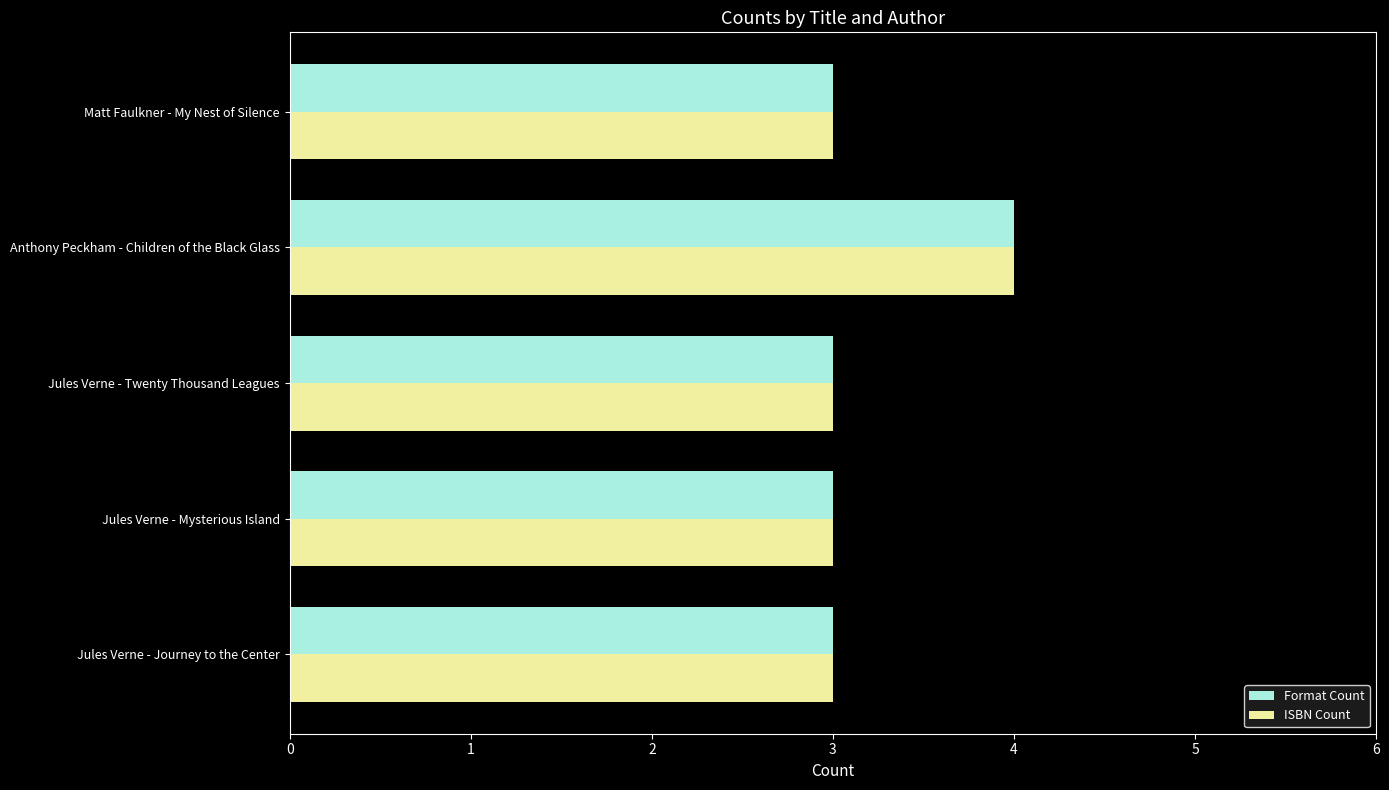

At which category is the sum across all series the highest?

Anthony Peckham - Children of the Black Glass